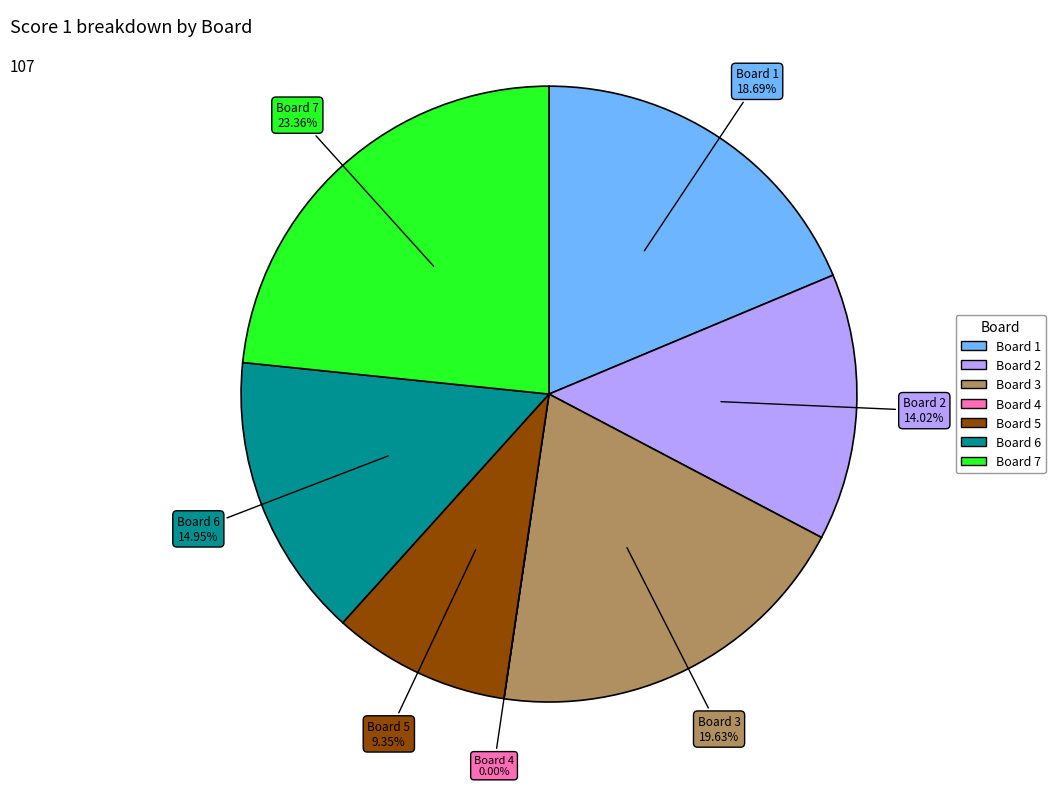

Rank the categories by value from lowest to highest.

Board 4, Board 5, Board 2, Board 6, Board 1, Board 3, Board 7